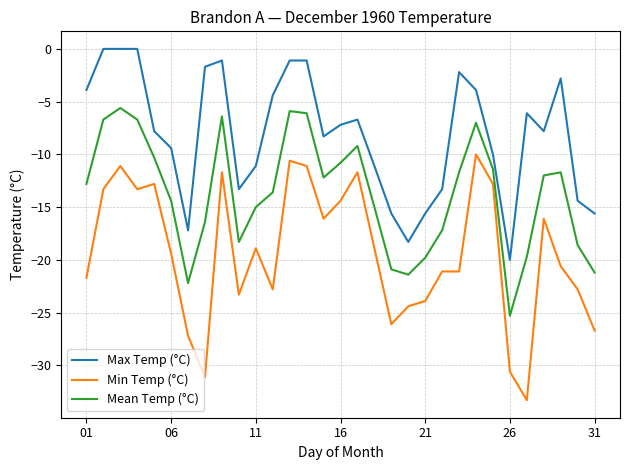

True or false: Min Temp (°C) and Max Temp (°C) intersect in this chart.

False